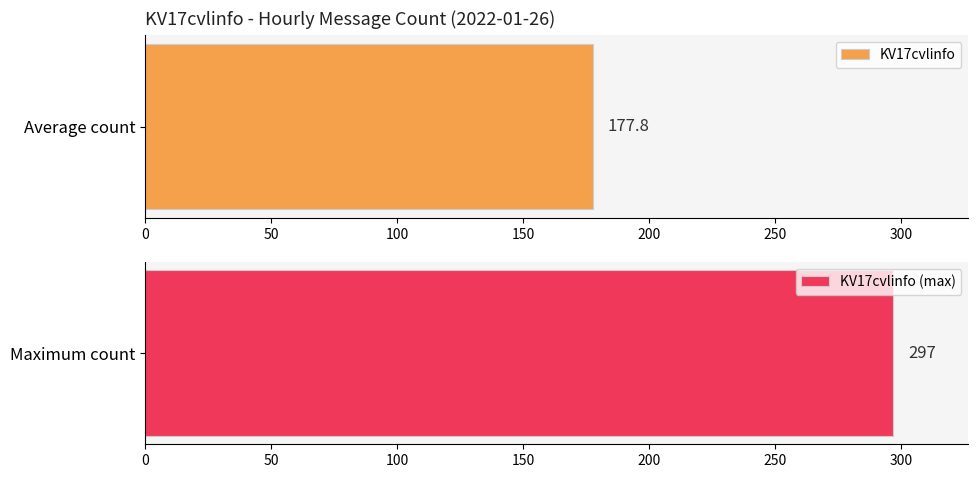

Are the bars grouped side by side (vs. stacked)?

No